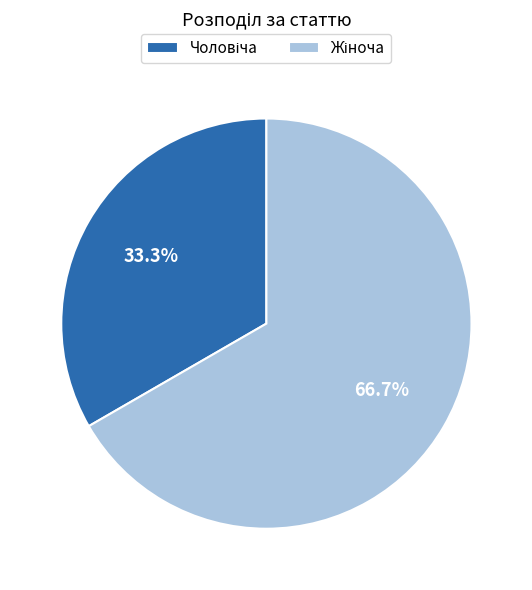

Does any single category account for the majority?

Yes